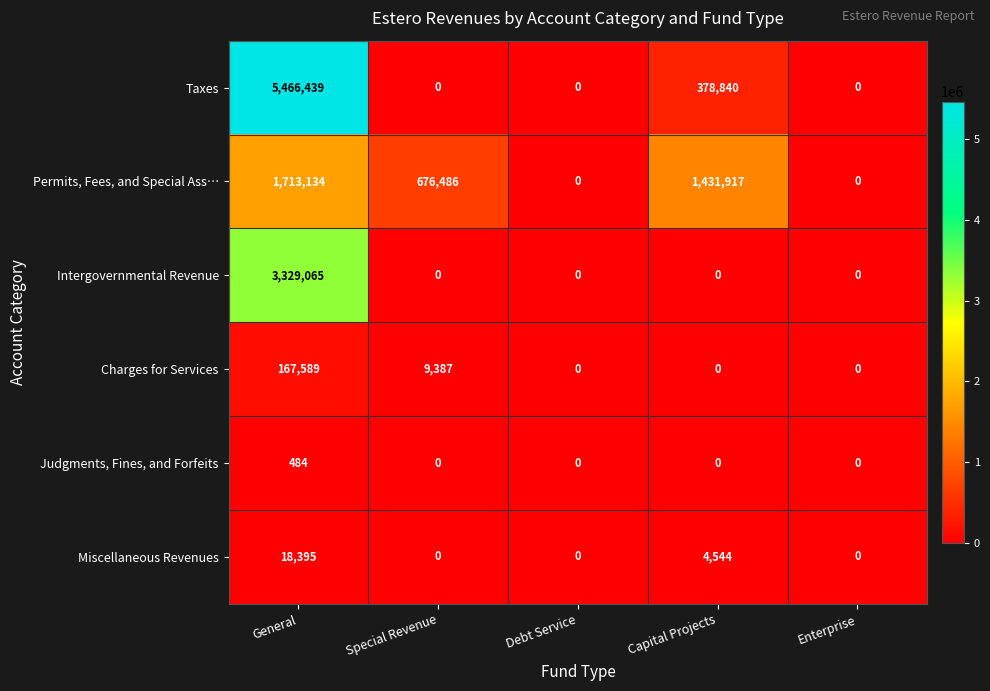

Is it true that Judgments, Fines, and Forfeits equals -206 at Special Revenue?

False